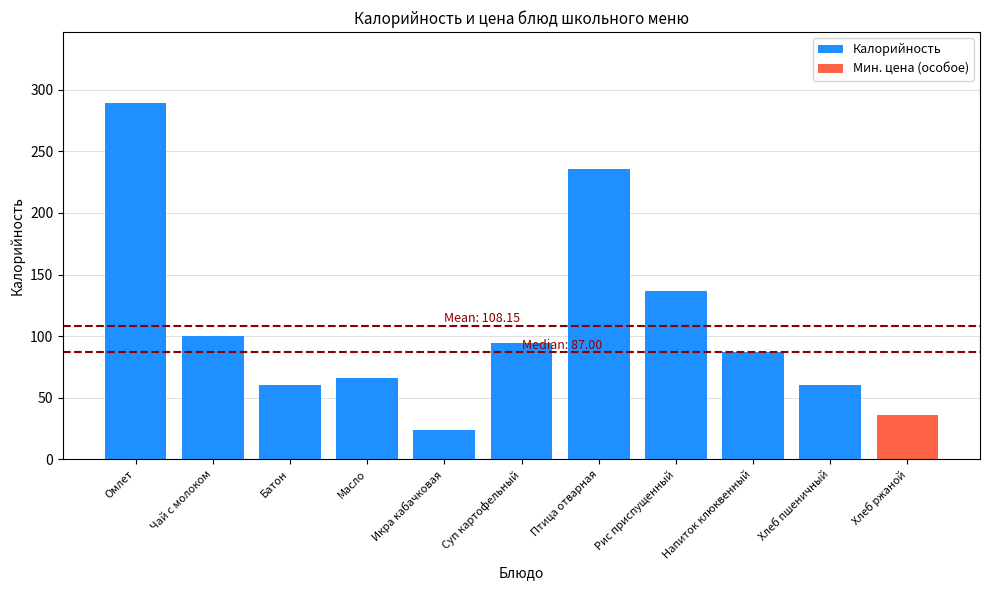

What is the minimum value shown in the chart?

24.0